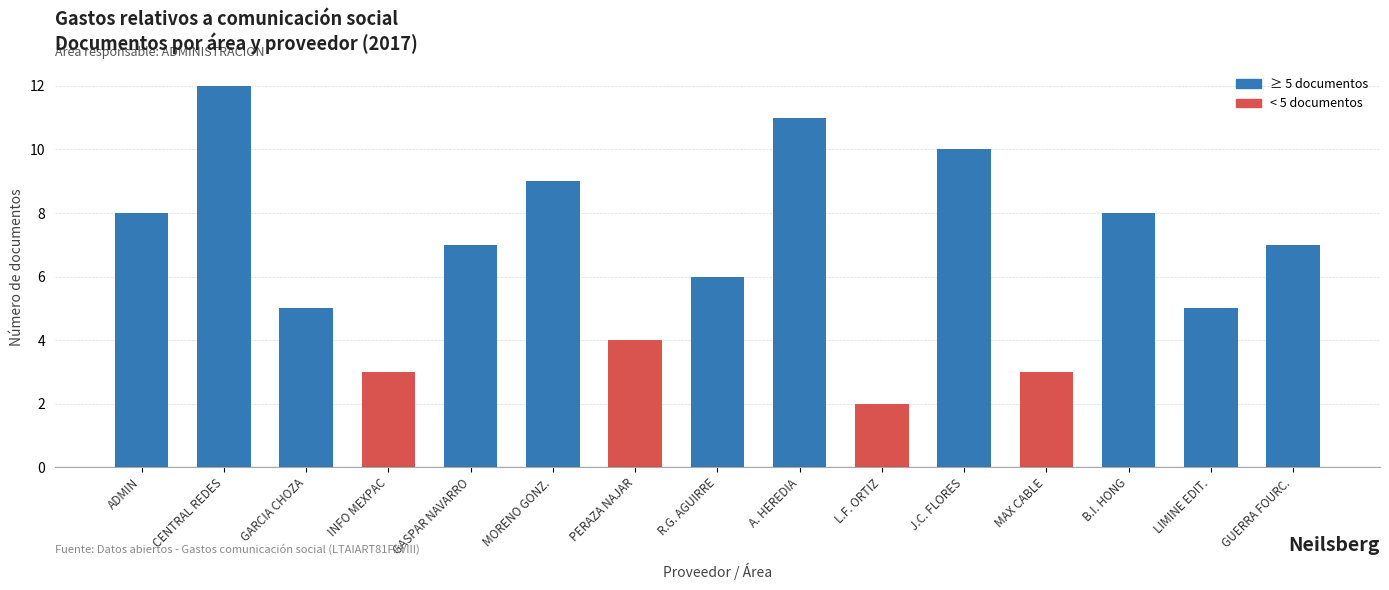

What position from the right is INFO MEXPAC?

12